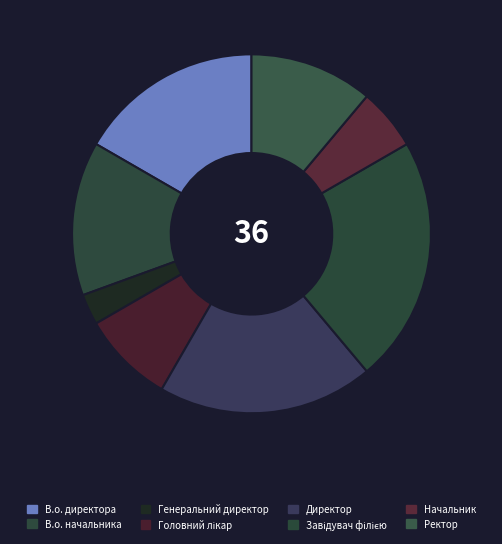

Combined, do В.о. директора and Генеральний директор account for over 50%?

No